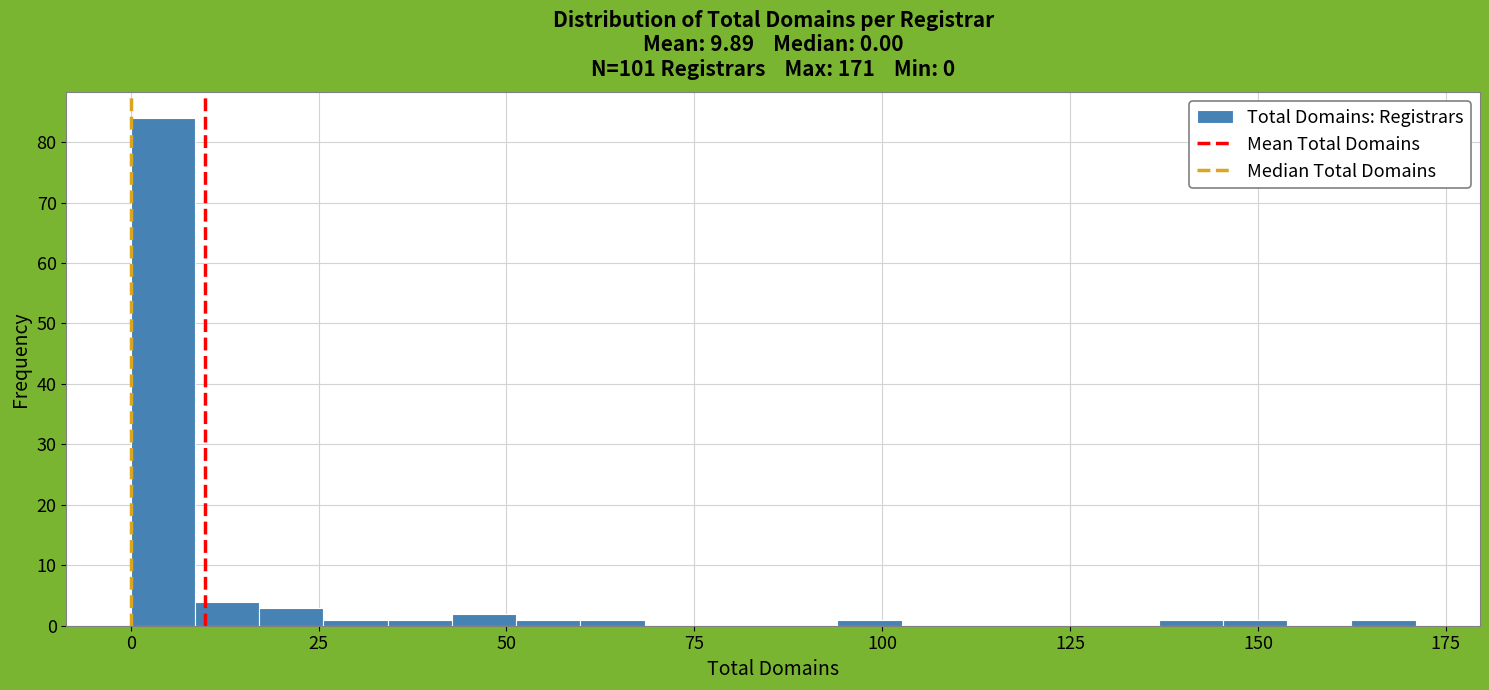

Read against the x-axis, roughly where is the centre of the tallest bar?

5